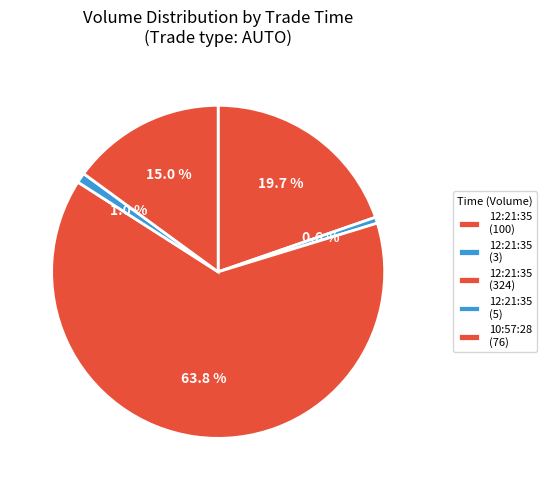

To the nearest percent, what is the difference between the largest and smallest slice percentages?

63%